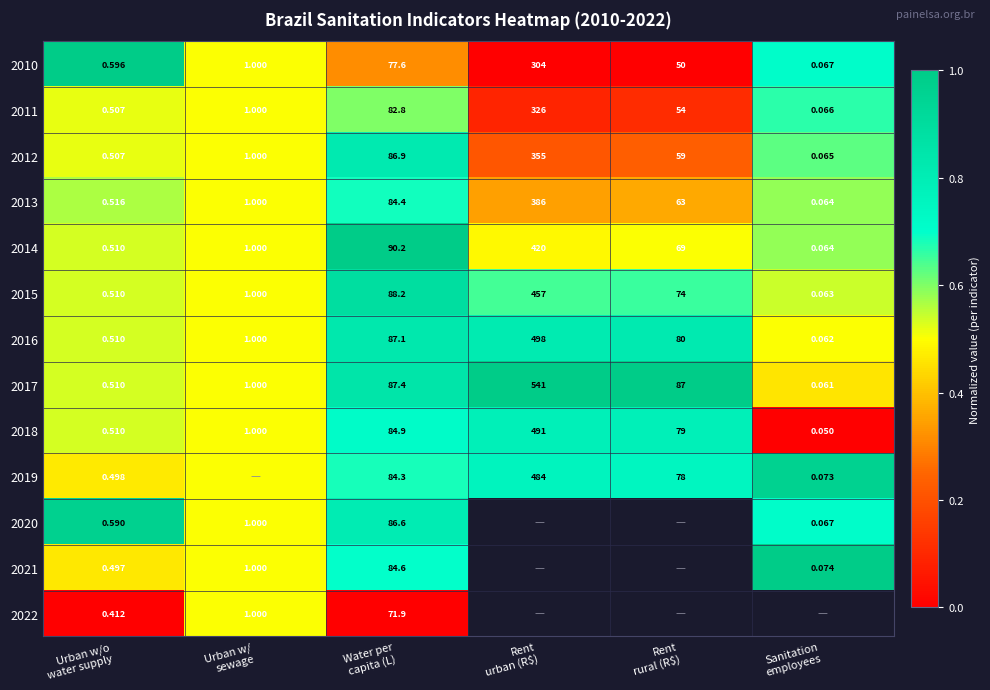

How many values in the 2013 series are below 63?

3